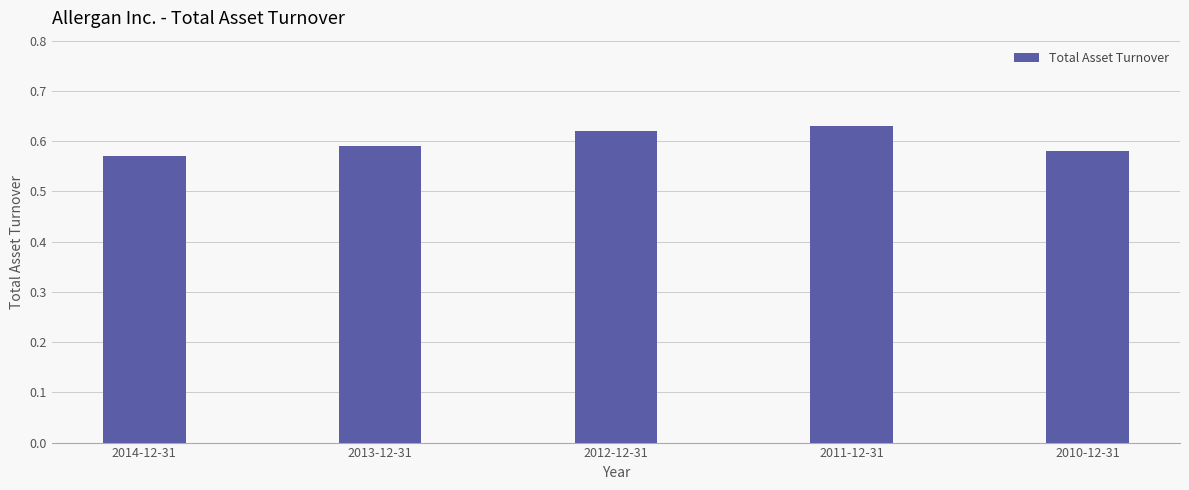

Rank the categories by value from highest to lowest.

2011-12-31, 2012-12-31, 2013-12-31, 2010-12-31, 2014-12-31